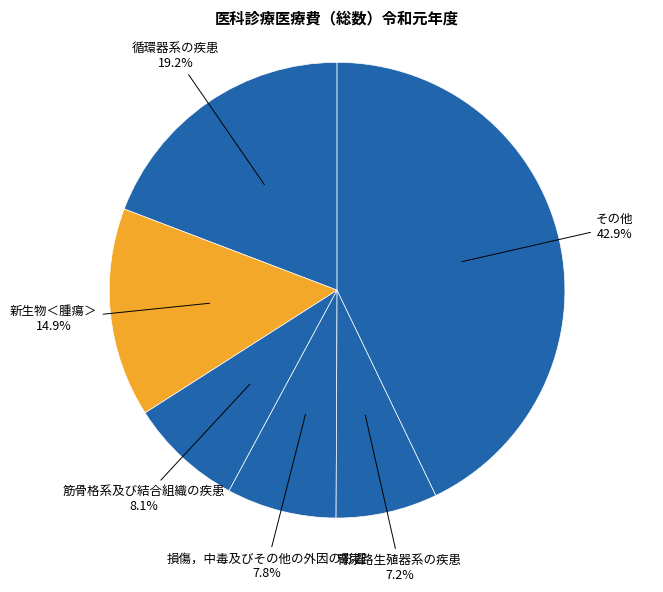

Count the number of slices in the pie.

6